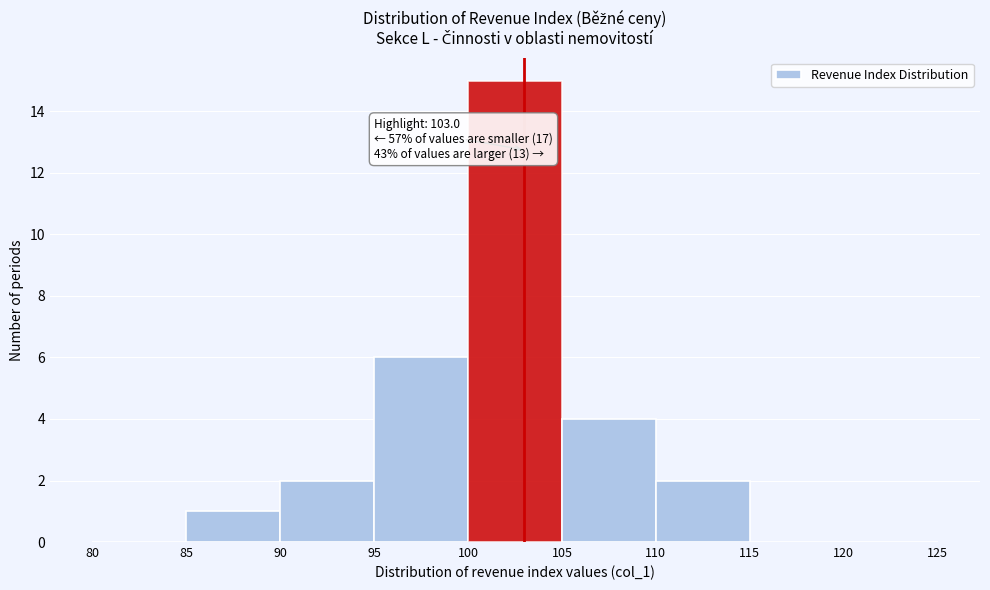

Which range on the x-axis has the tallest bar?

100 to 105